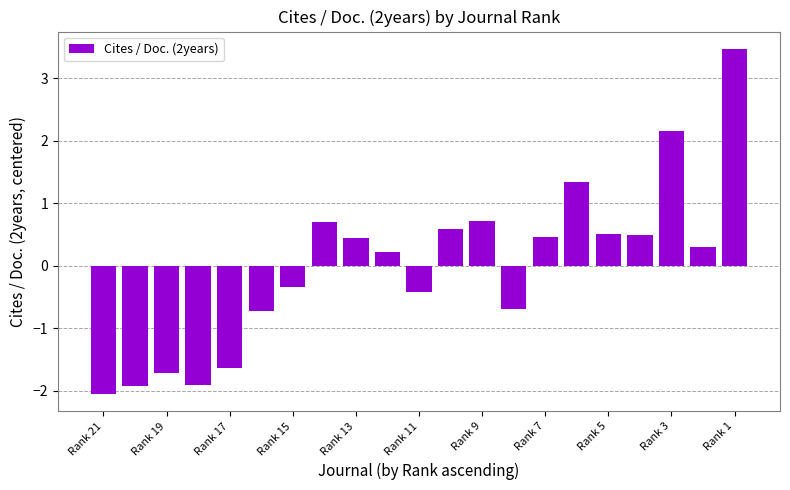

What is the maximum value shown in the chart?

3.5